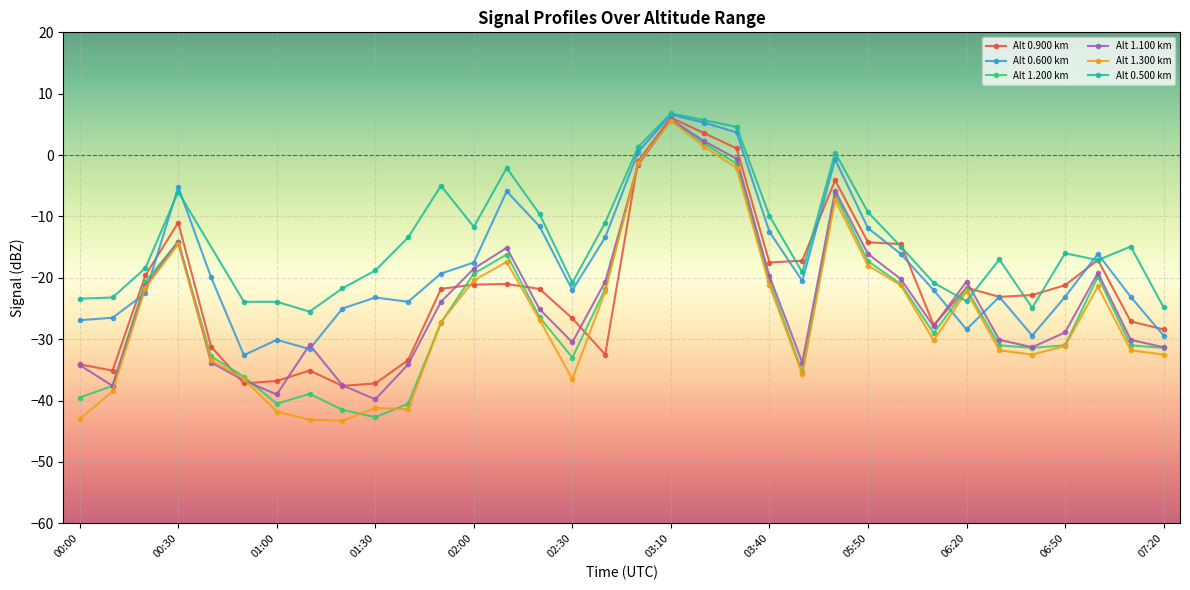

At which category is the sum across all series the highest?

03:10